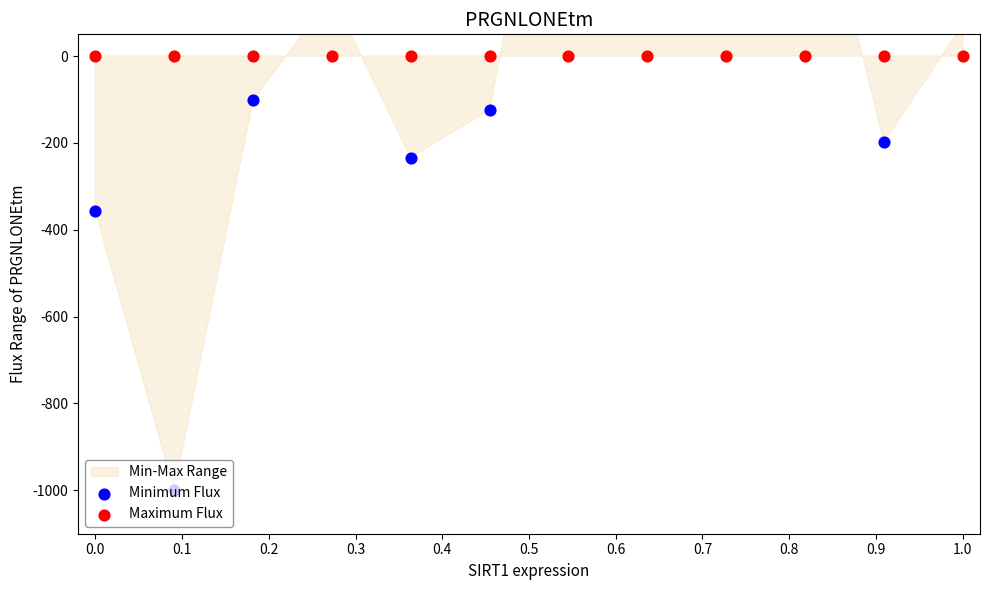

Is the value of Maximum Flux at 0.0 greater than the value of Minimum Flux at 0.4?

Yes